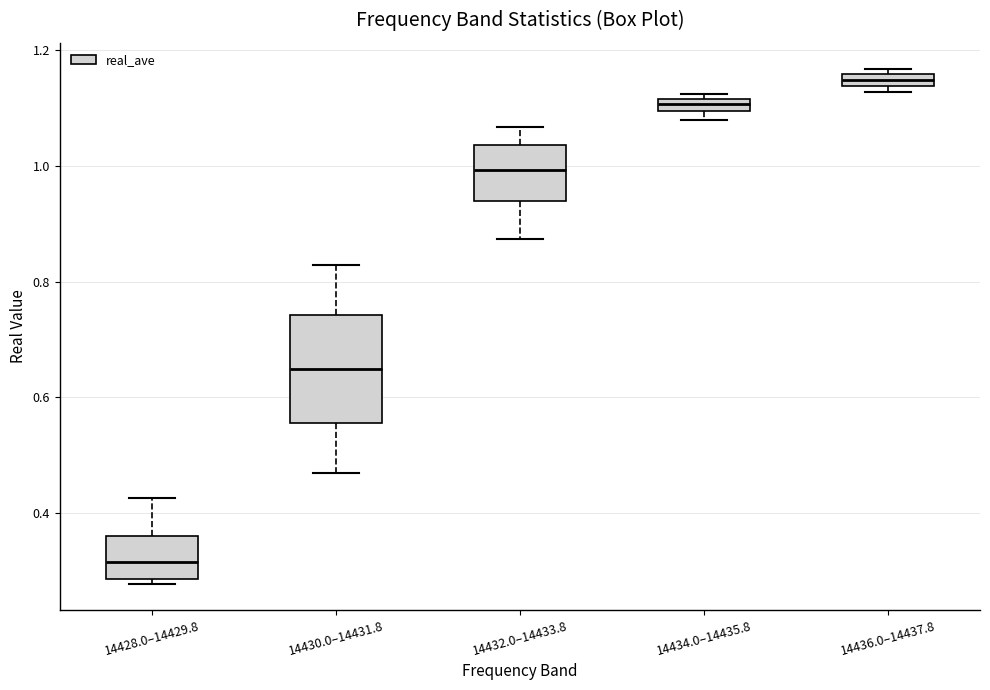

Which box is the tallest, from its lower edge to its upper edge?

14430.0–14431.8